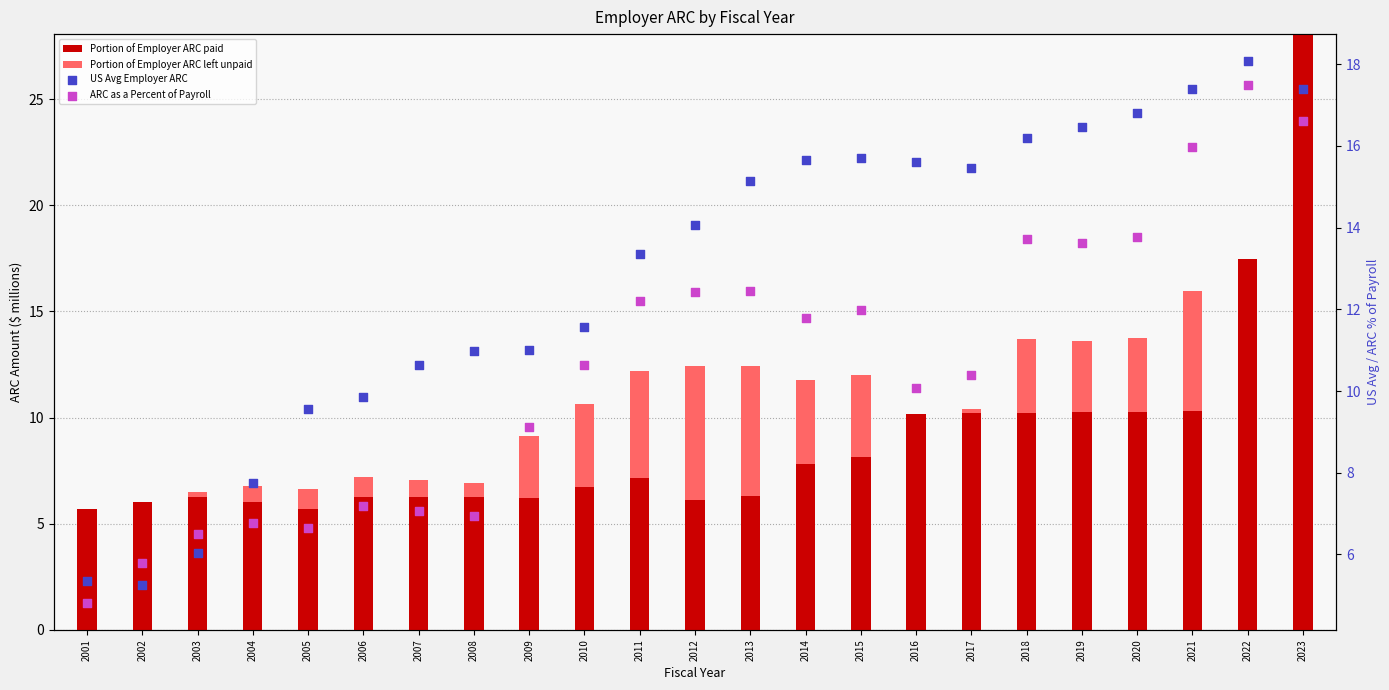

What are all the series names shown in the legend?

Portion of Employer ARC paid, Portion of Employer ARC left unpaid, US Avg Employer ARC, ARC as a Percent of Payroll